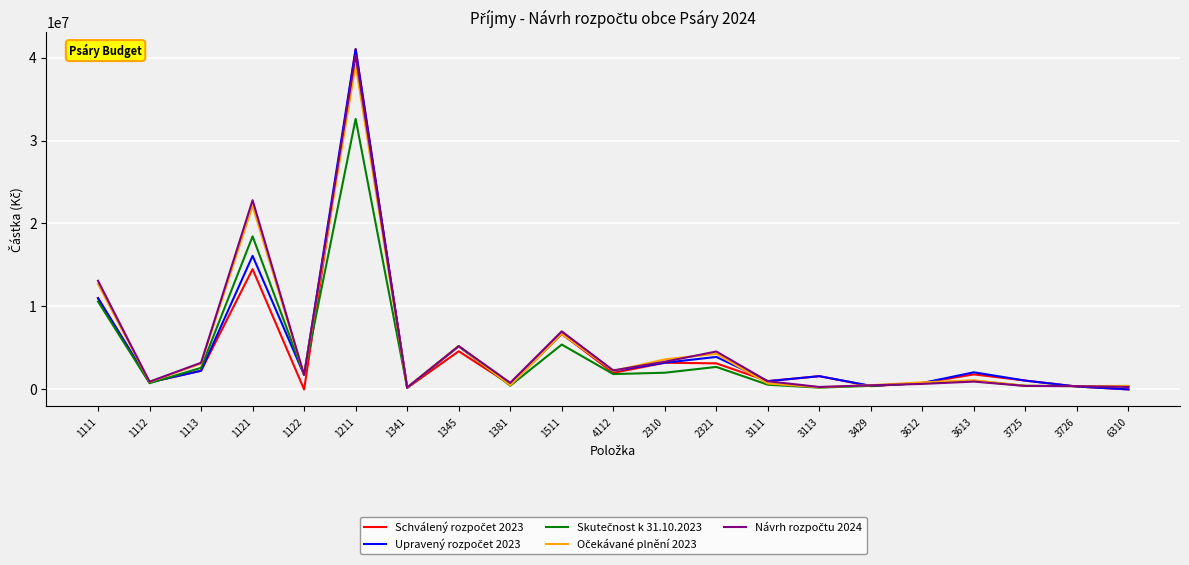

What is the difference between the highest and lowest values at 3113?

1386935.7